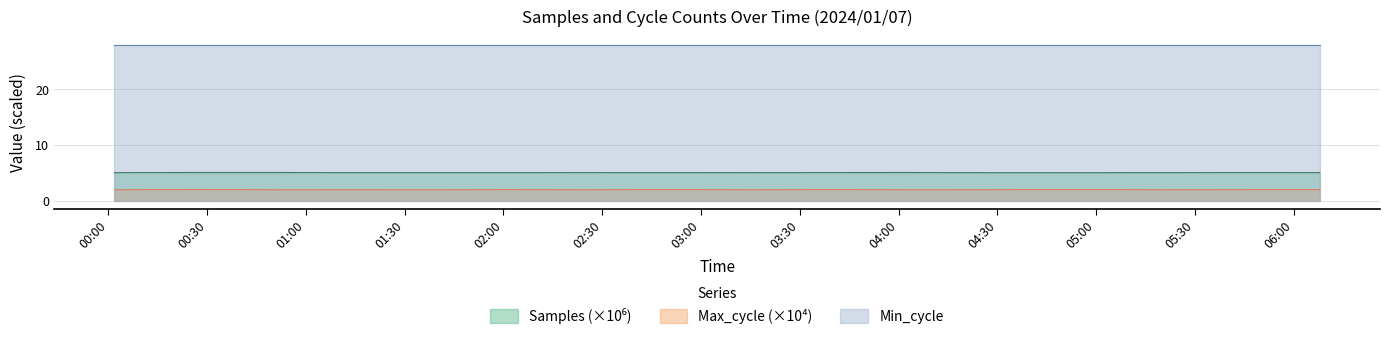

What is the minimum value shown in the chart?

2.0